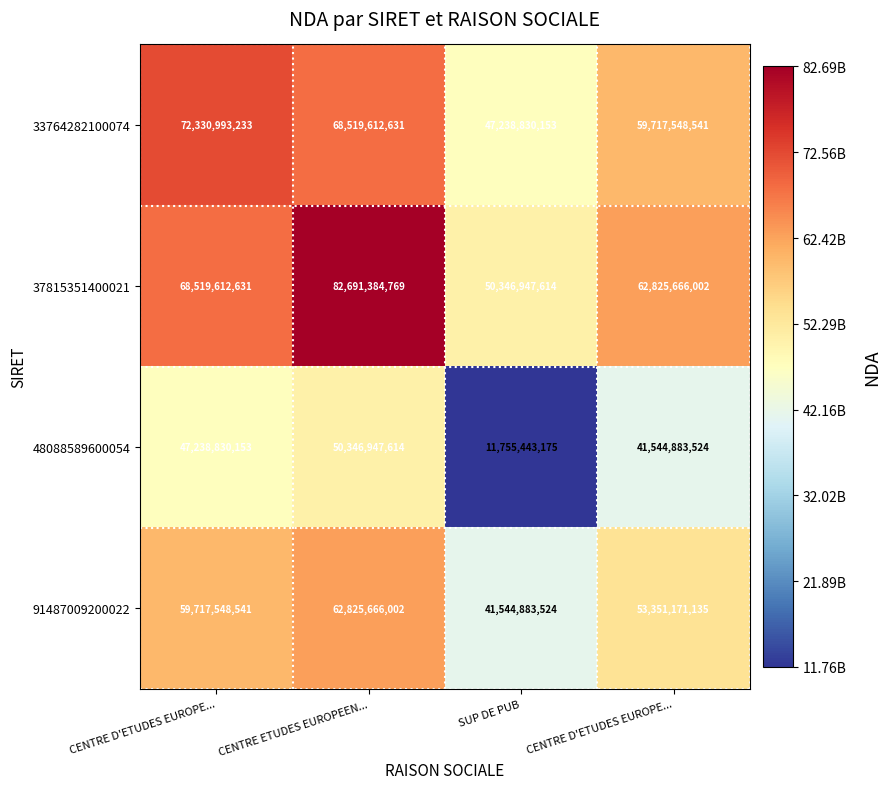

Reading left to right, extract all data points from this chart.

33764282100074: CENTRE D'ETUDES EUROPE...=72330993233.0	CENTRE ETUDES EUROPEEN...=68519612631.0	SUP DE PUB=47238830153.0	CENTRE D'ETUDES EUROPE...=59717548541.0
37815351400021: CENTRE D'ETUDES EUROPE...=68519612631.0	CENTRE ETUDES EUROPEEN...=82691384769.0	SUP DE PUB=50346947614.0	CENTRE D'ETUDES EUROPE...=62825666002.0
48088589600054: CENTRE D'ETUDES EUROPE...=47238830153.0	CENTRE ETUDES EUROPEEN...=50346947614.0	SUP DE PUB=11755443175.0	CENTRE D'ETUDES EUROPE...=41544883524.0
91487009200022: CENTRE D'ETUDES EUROPE...=59717548541.0	CENTRE ETUDES EUROPEEN...=62825666002.0	SUP DE PUB=41544883524.0	CENTRE D'ETUDES EUROPE...=53351171135.0